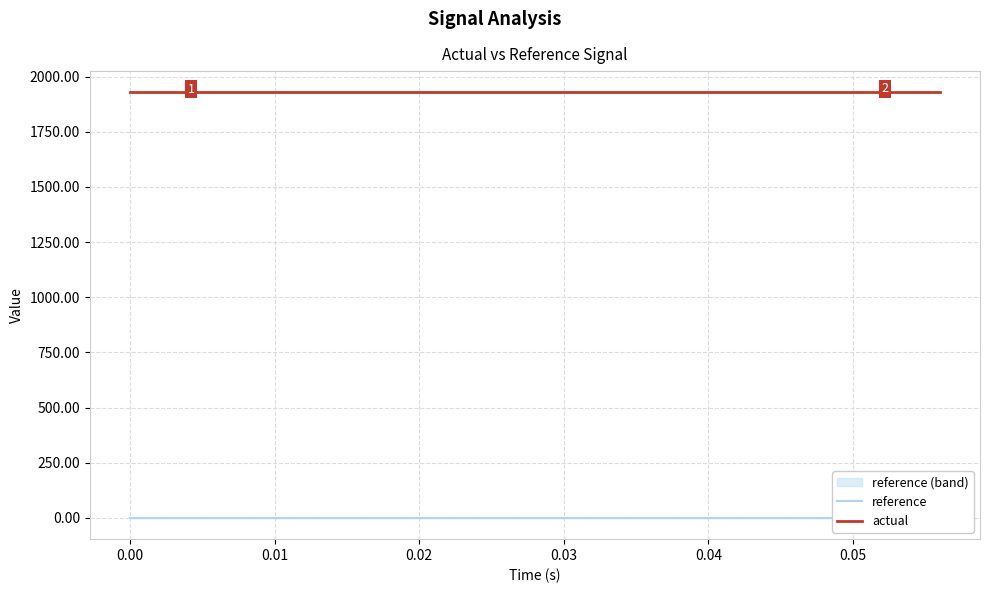

What position from the right is 0.05?

9